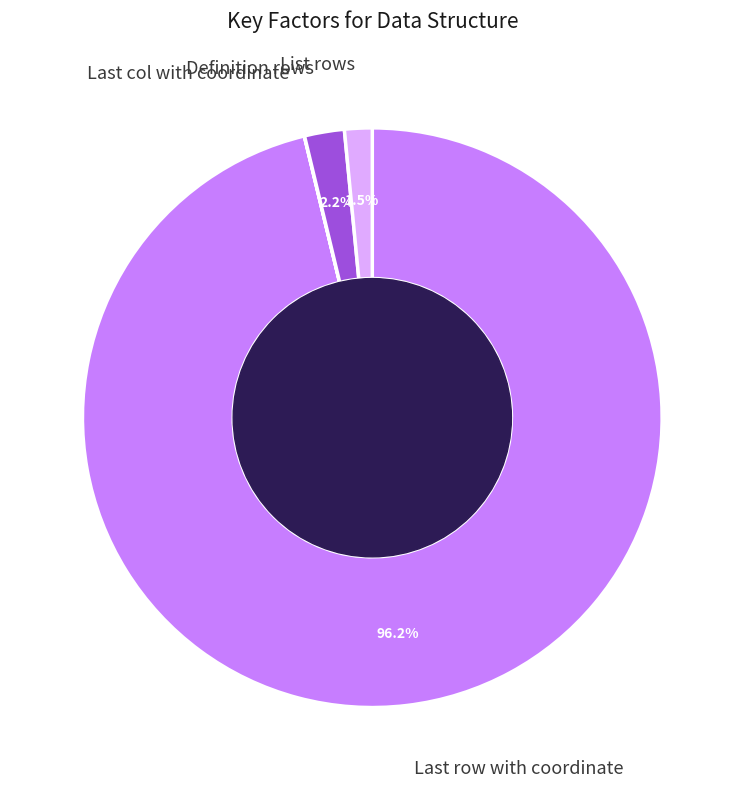

Which category has the biggest portion of the pie?

Last row with coordinate